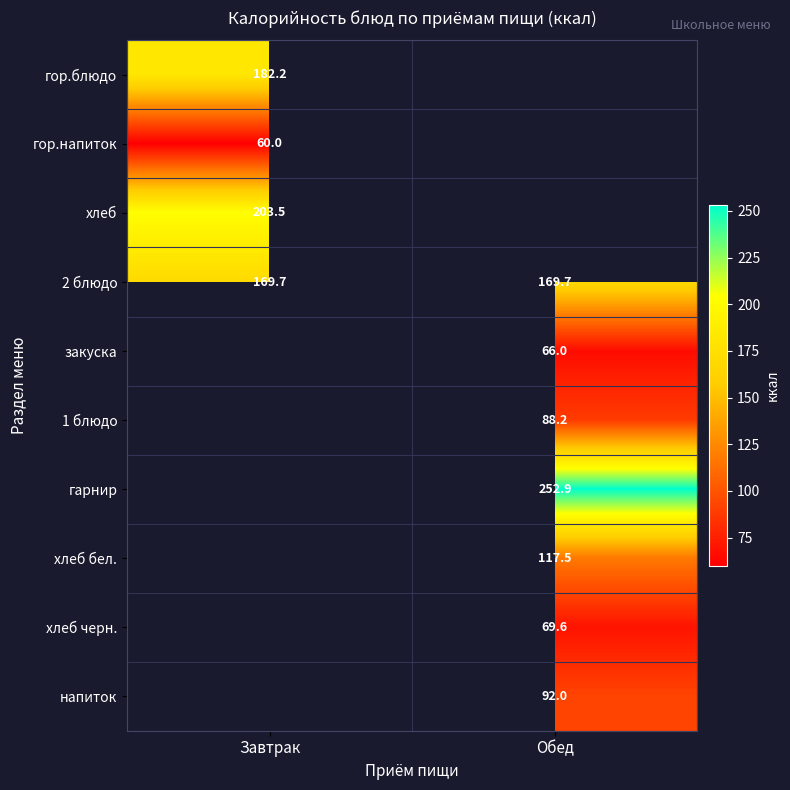

True or false: гор.напиток has a value of 60.0 at Завтрак.

True